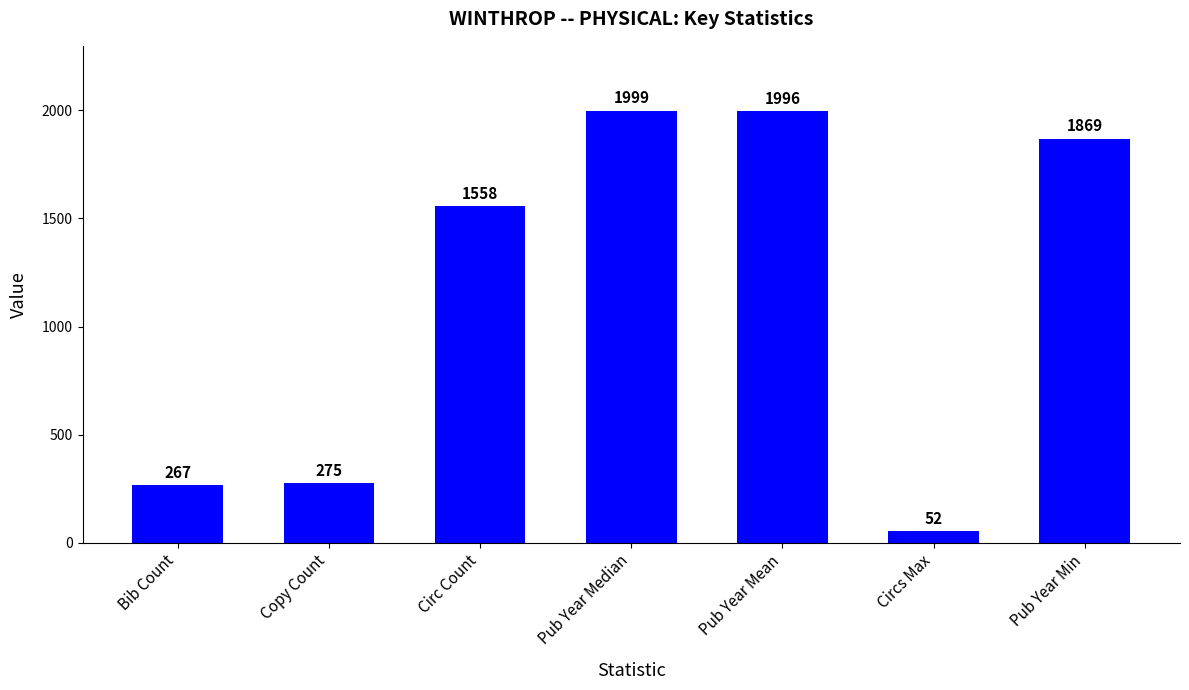

Reading left to right, transcribe all the data shown in this chart.

267	275	1558	1999	1996	52	1869